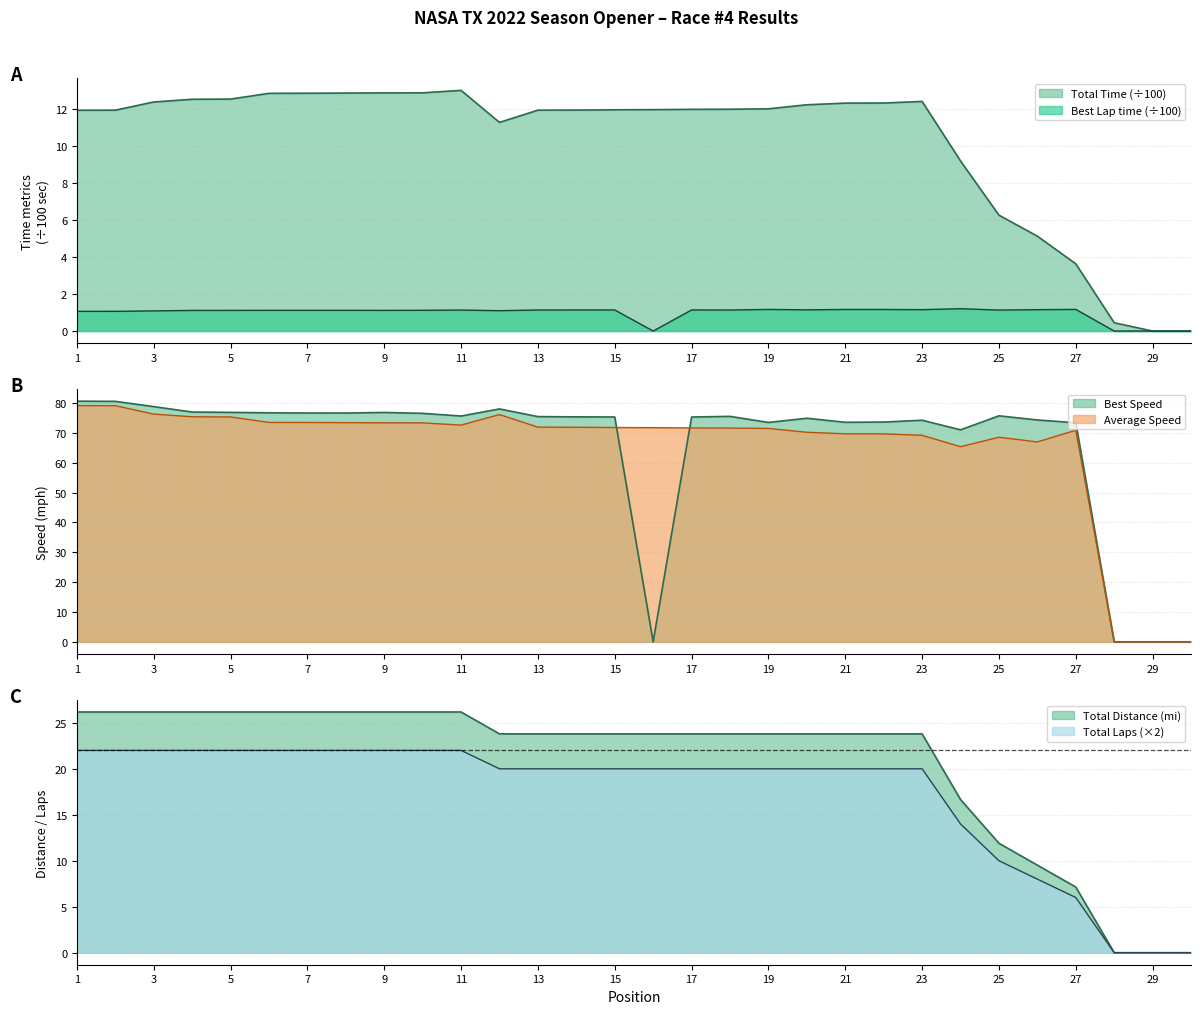

What is the sum of all Total Distance values?

520.0